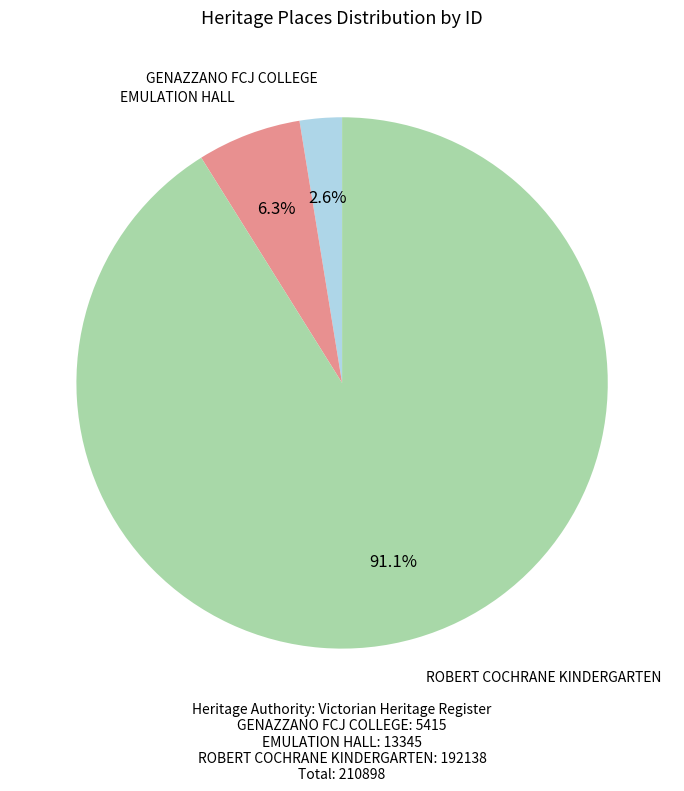

Is there any slice that represents more than half of the pie?

Yes